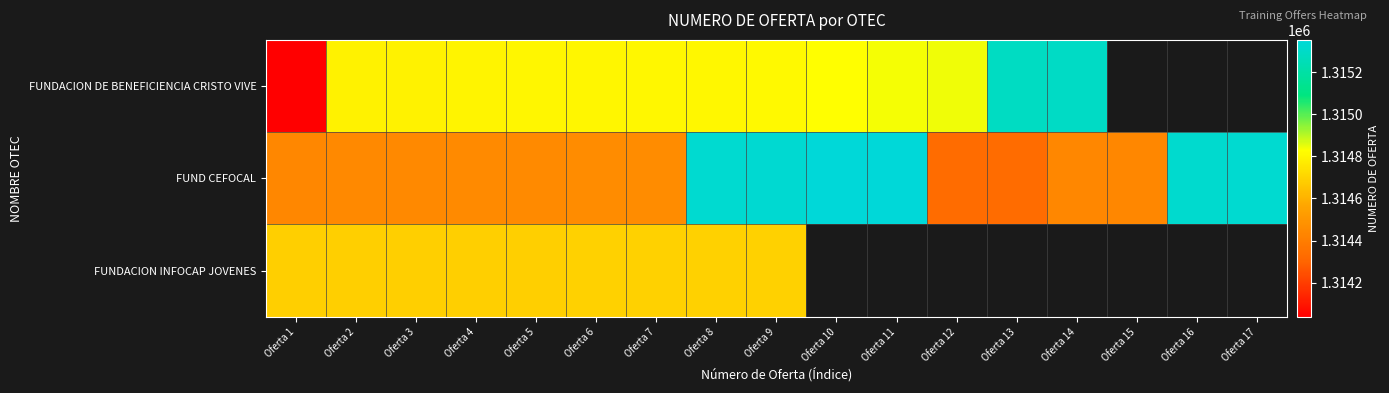

Which series has the largest total across all categories?

FUND CEFOCAL